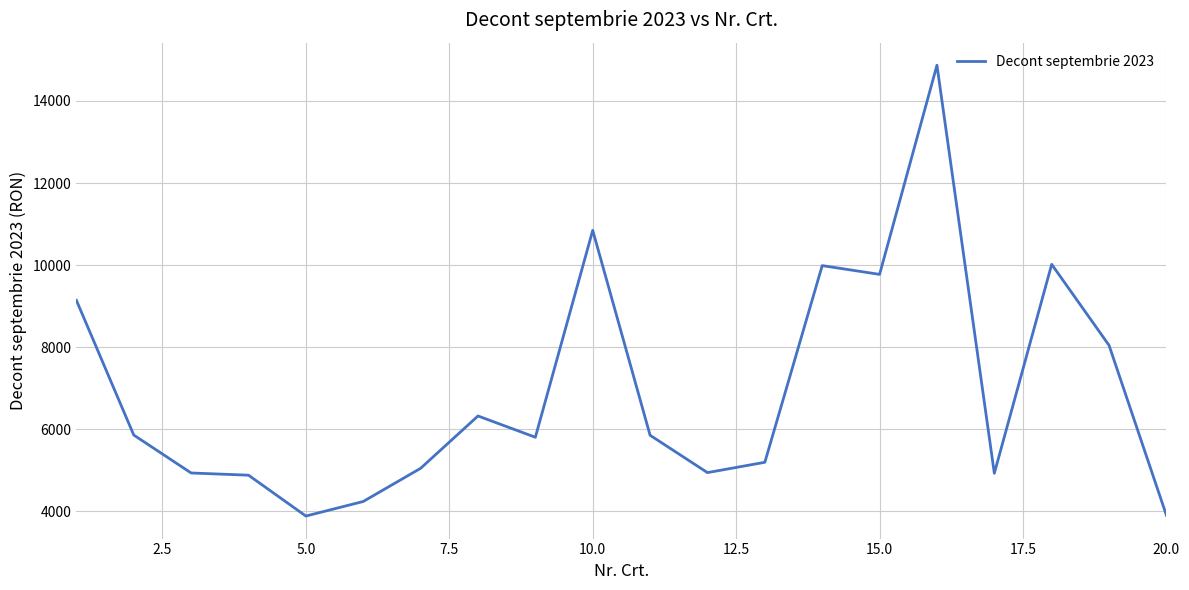

What is the smallest value displayed?

3879.2